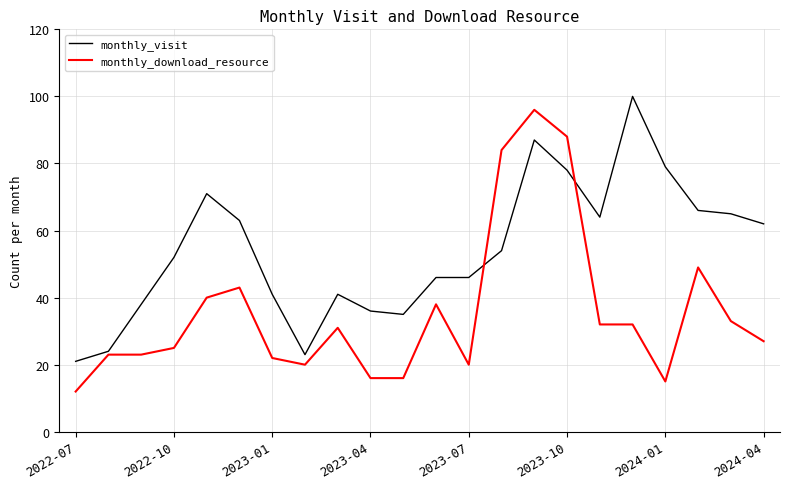

How many times do monthly_visit and monthly_download_resource cross each other?

2